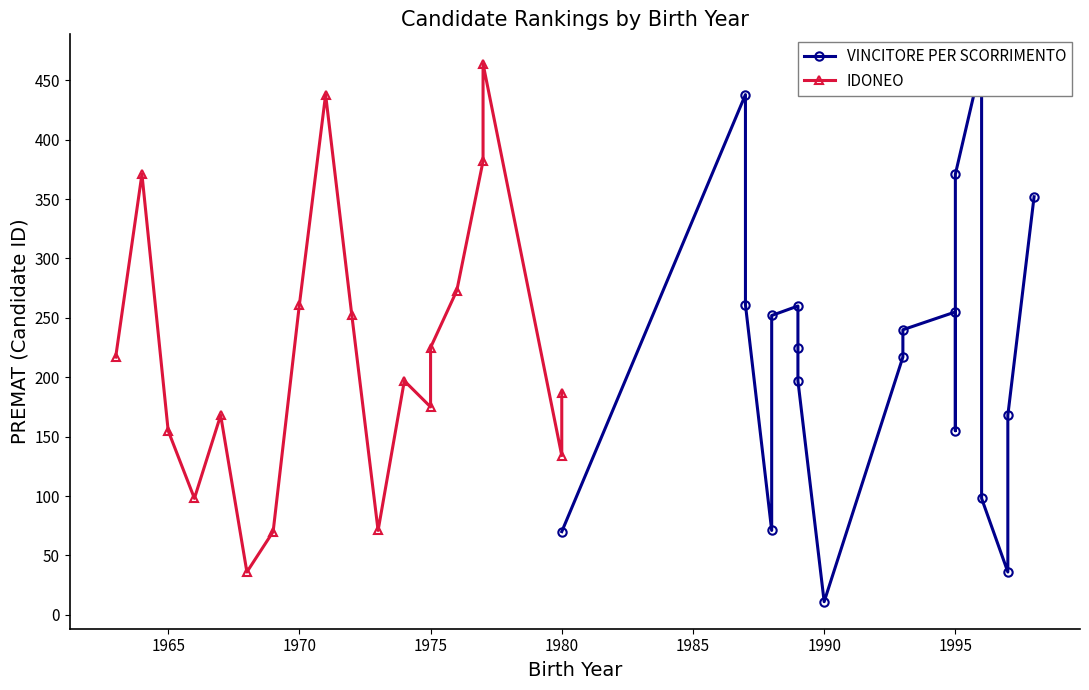

Does the chart have visible grid lines?

No